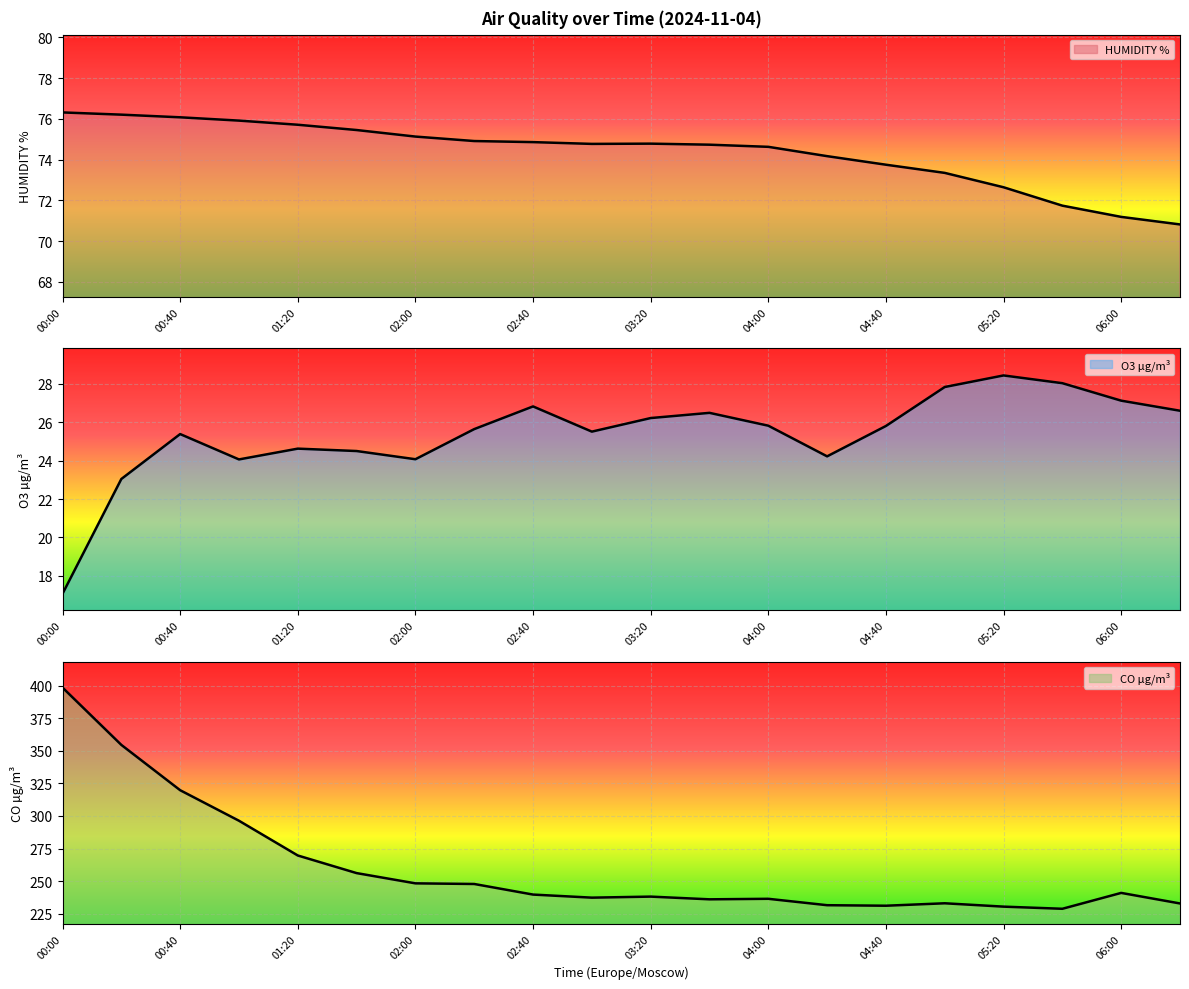

True or false: HUMIDITY % and CO µg/m³ cross at least once.

False